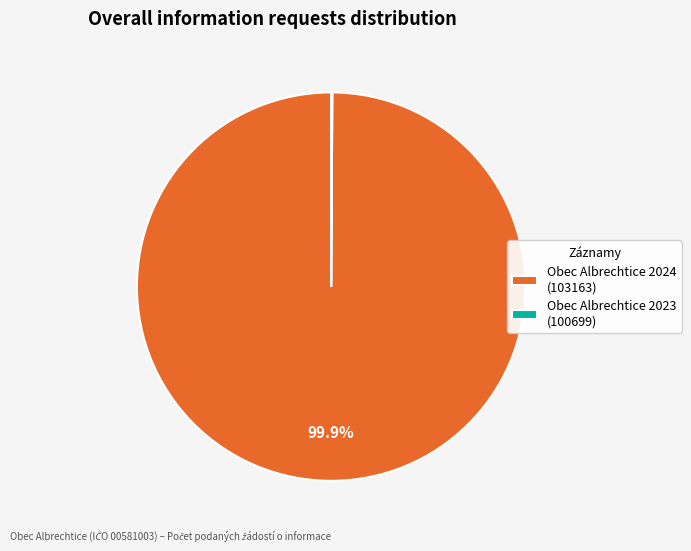

To the nearest percent, what is the average slice percentage?

50%